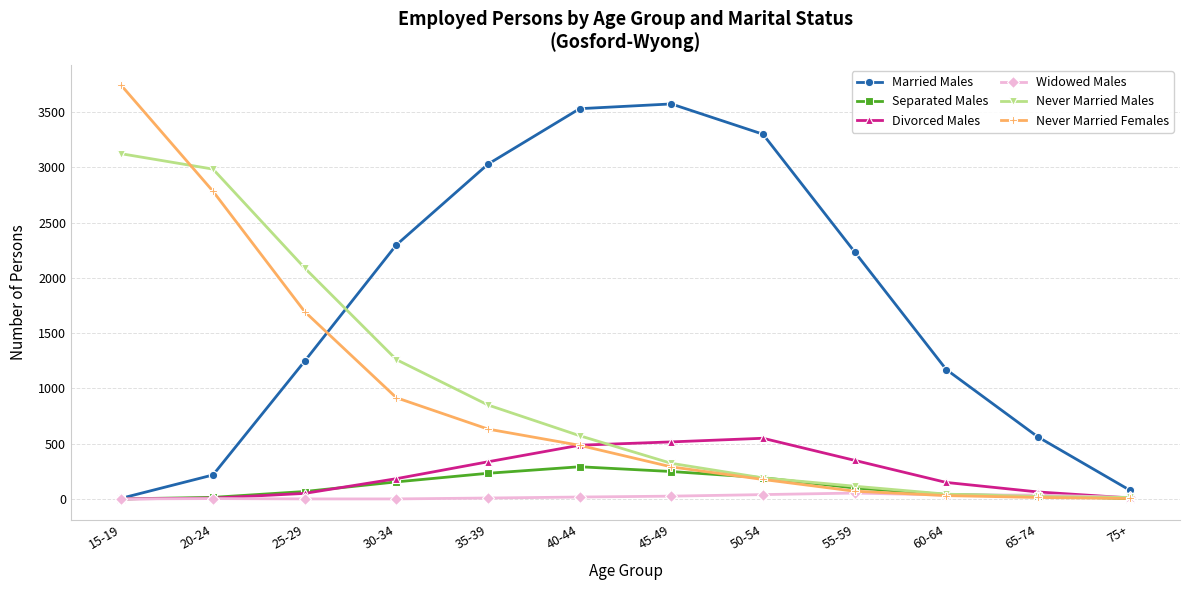

True or false: Never Married Males has a value of 570 at 30-34.

False